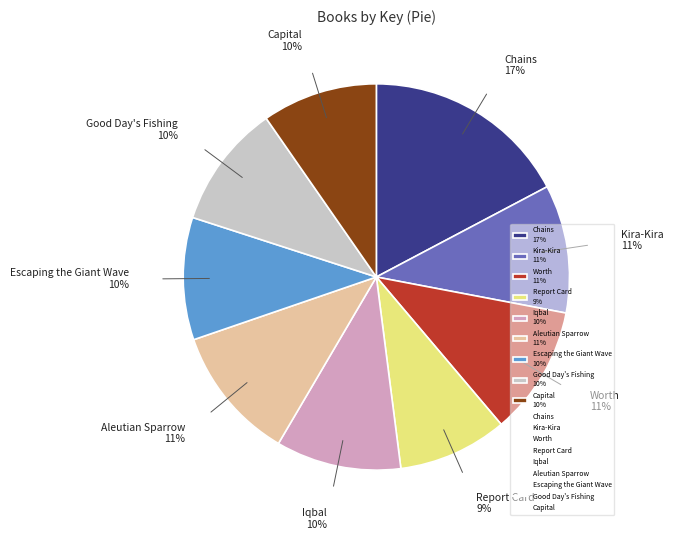

How many segments does this pie chart have?

9